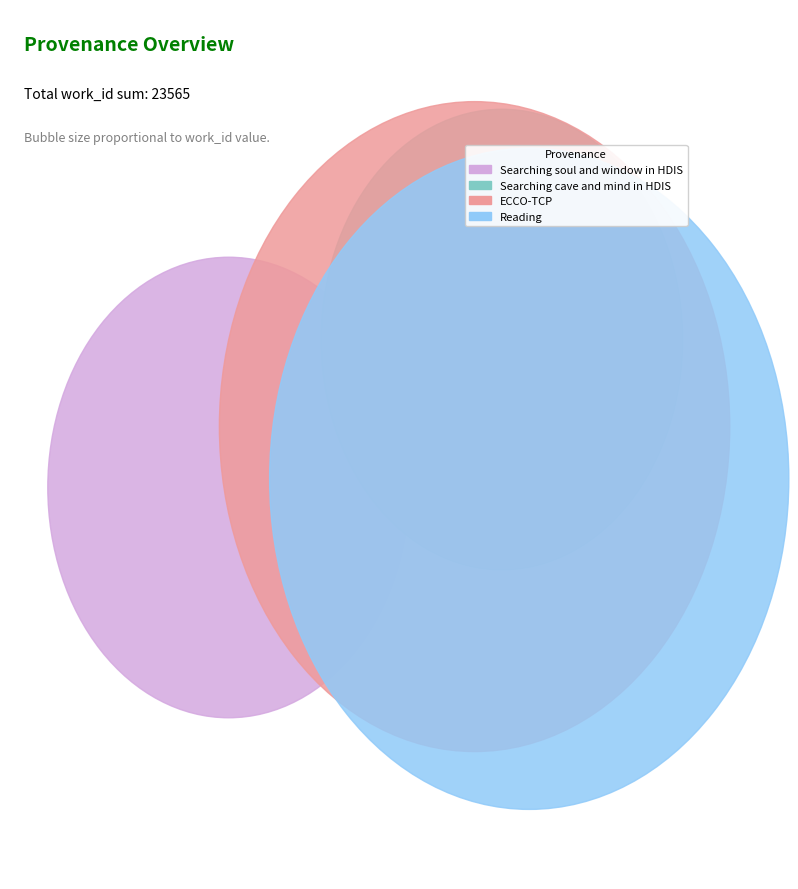

What is the smallest slice in the pie chart?

Searching soul and window in HDIS